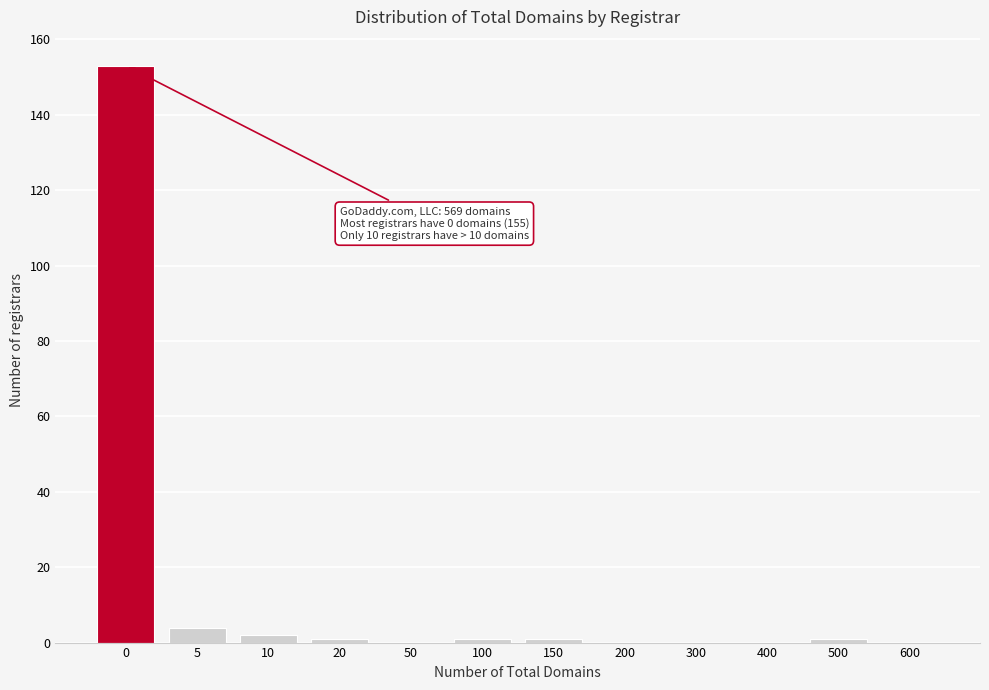

Reading right to left, transcribe all the data shown in this chart.

600=0	500=1	400=0	300=0	200=0	150=1	100=1	50=0	20=1	10=2	5=4	0=153